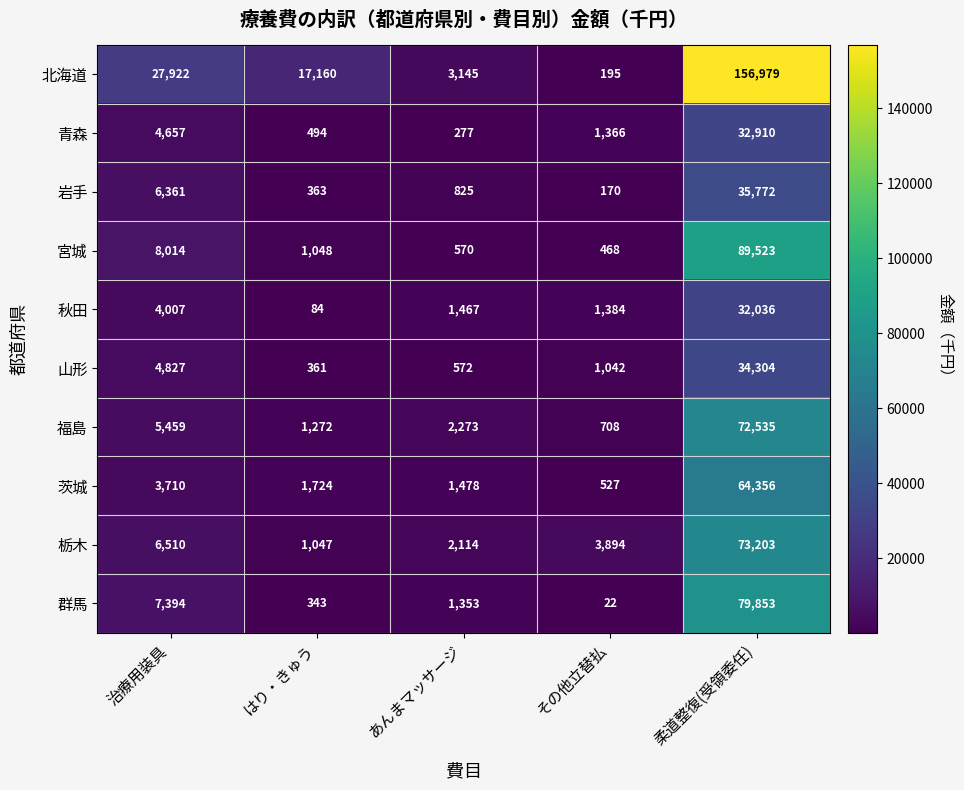

What is the difference between the second highest and second lowest values in the 岩手 series?

5998